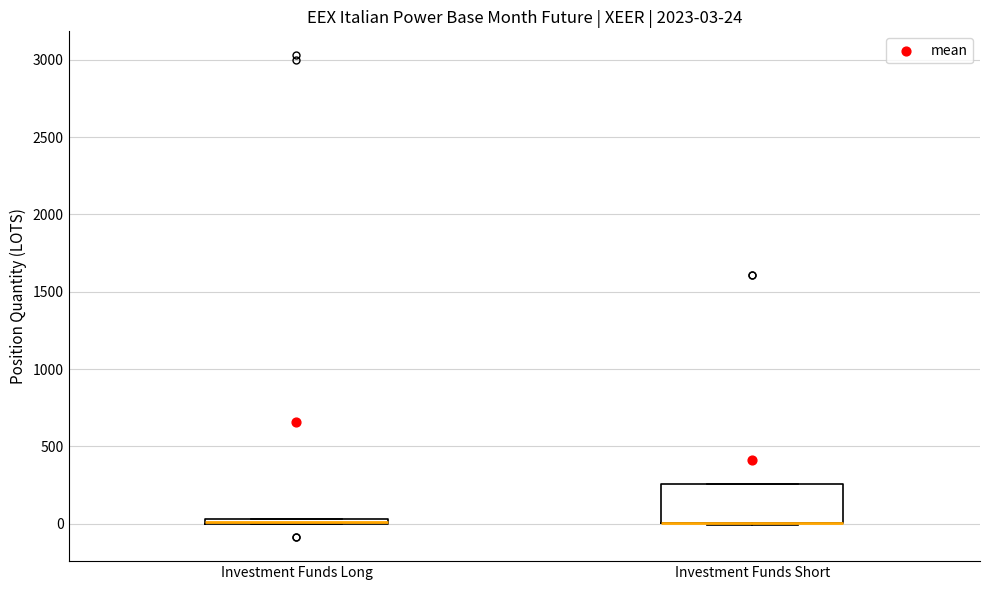

Comparing the boxes themselves (not the whiskers), which one is the tallest?

Investment Funds Short